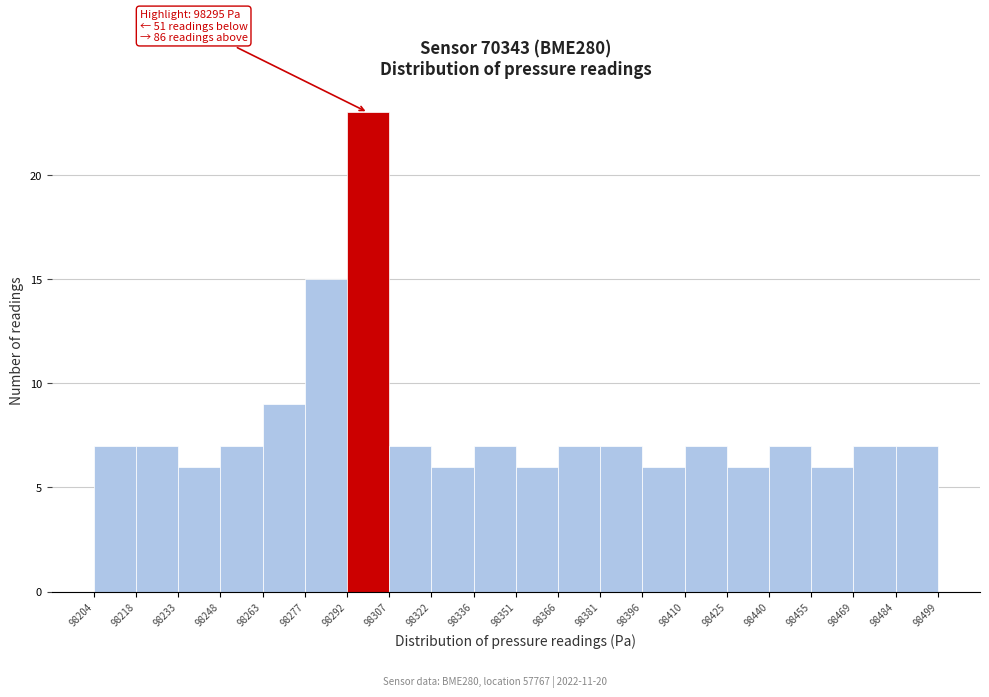

Which range on the x-axis has the tallest bar?

98292 to 98307